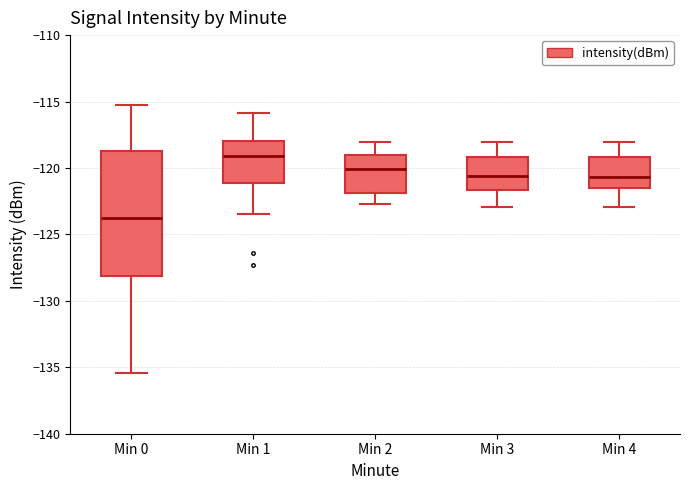

Reading left to right, transcribe this box plot: for each box, give where its median line is, the range the box spans, and where its two whiskers end, as read against the y-axis. The values are not printed on the chart, so give them approximately, as read against the axis.

Min 0: median -124.0, box -128.0 to -118.5, whiskers -135.5 to -115.0
Min 1: median -119.0, box -121.0 to -118.0, whiskers -123.5 to -116.0
Min 2: median -120.0, box -122.0 to -119.0, whiskers -122.5 to -118.0
Min 3: median -120.5, box -121.5 to -119.0, whiskers -123.0 to -118.0
Min 4: median -120.5, box -121.5 to -119.0, whiskers -123.0 to -118.0